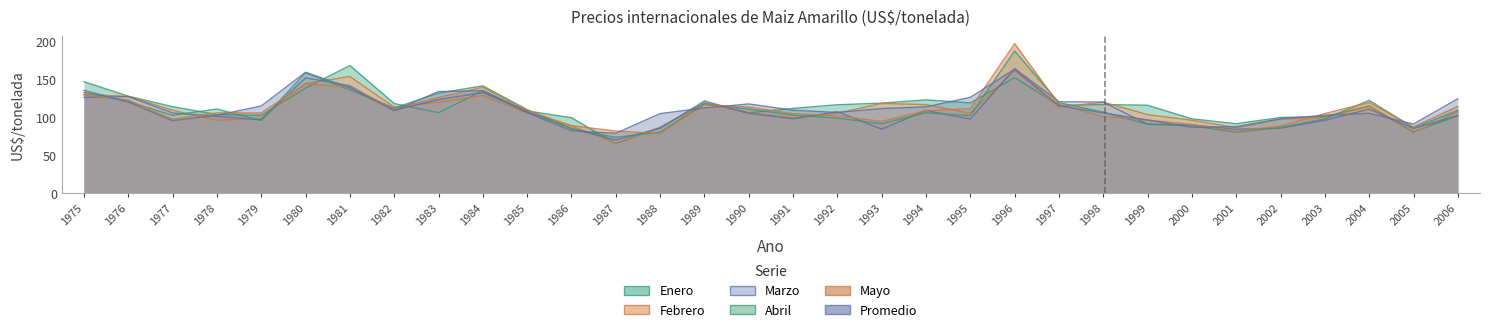

At which label does Febrero first exceed 107?

1975